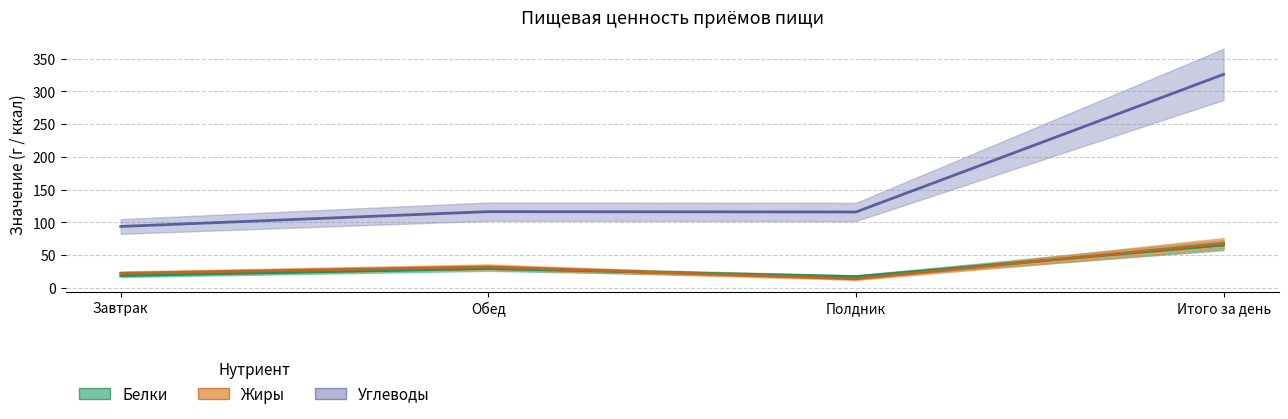

Does the chart have visible grid lines?

Yes